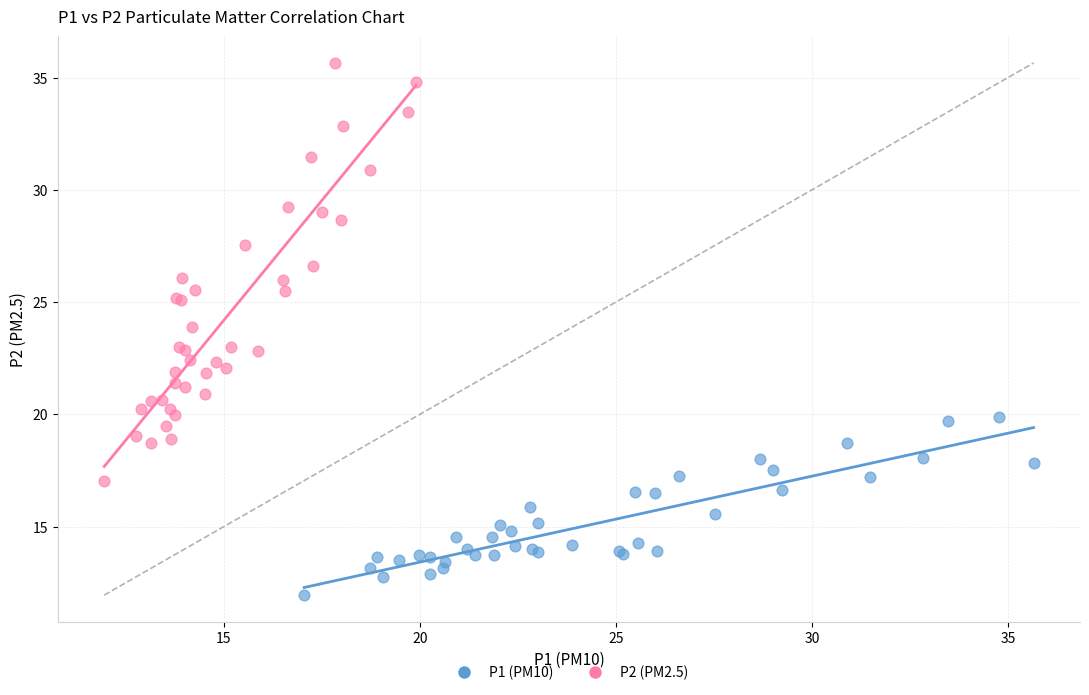

Which series has the largest Y range (max minus min)?

P2 (PM2.5)